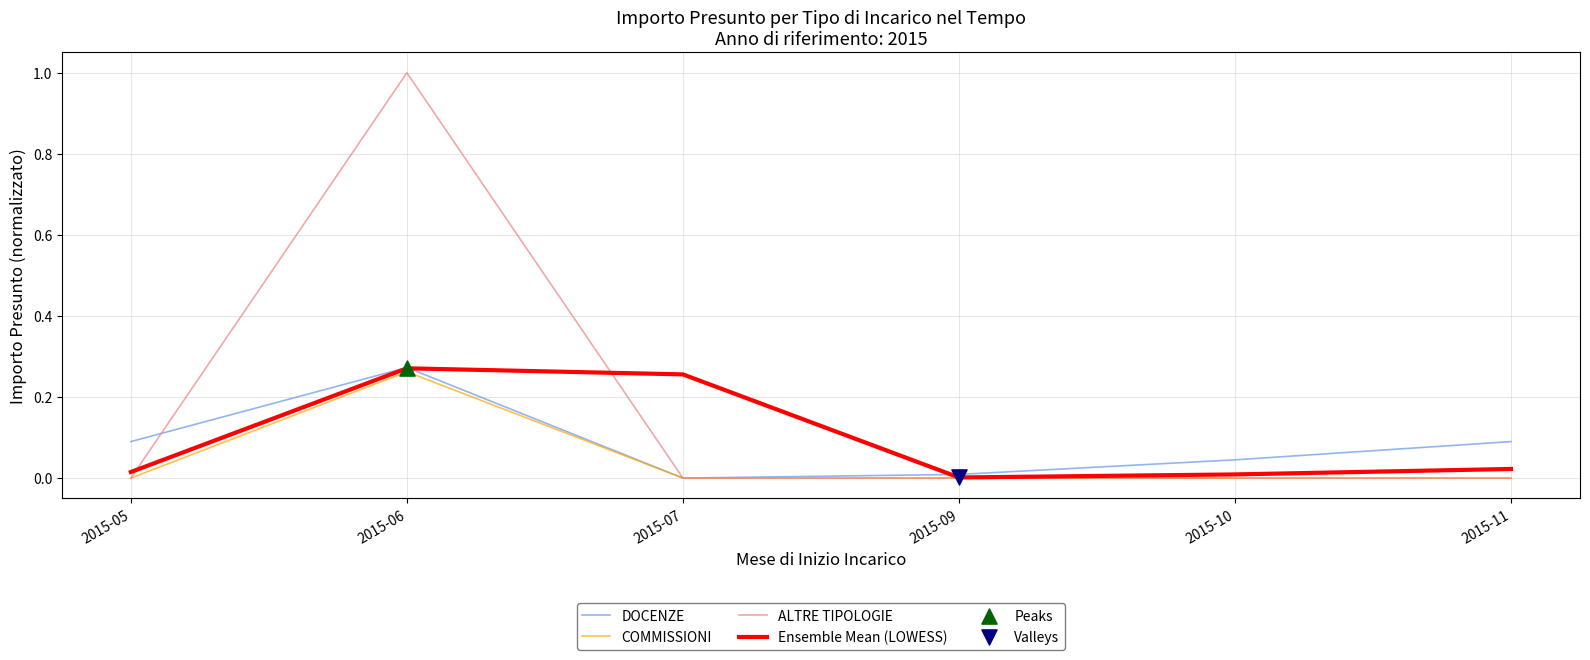

What is the spread (max minus min) of values at 2015-06?

0.7